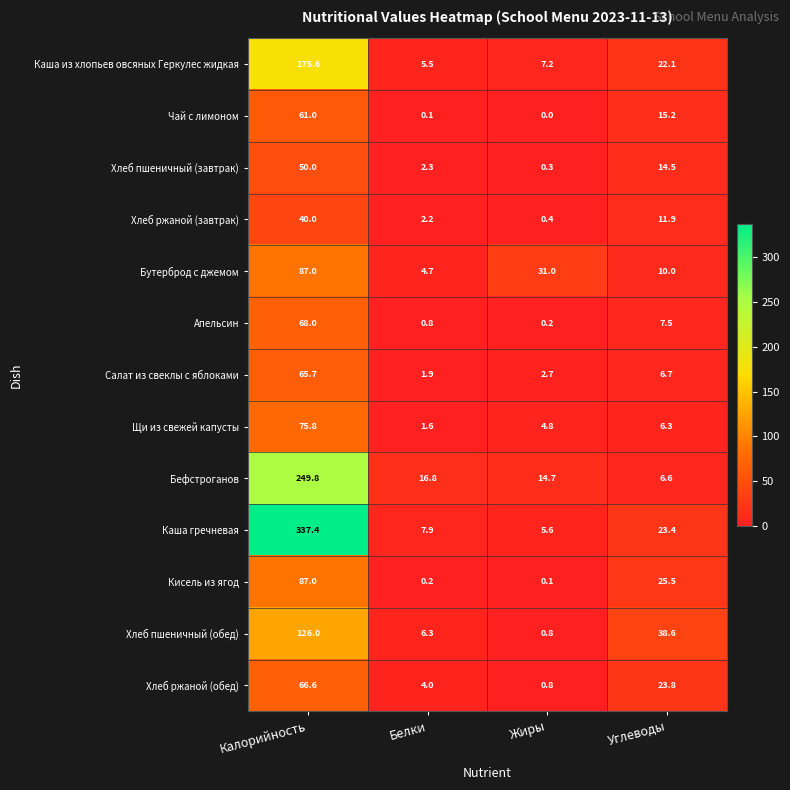

What is the spread (max minus min) of values at Жиры?

31.0